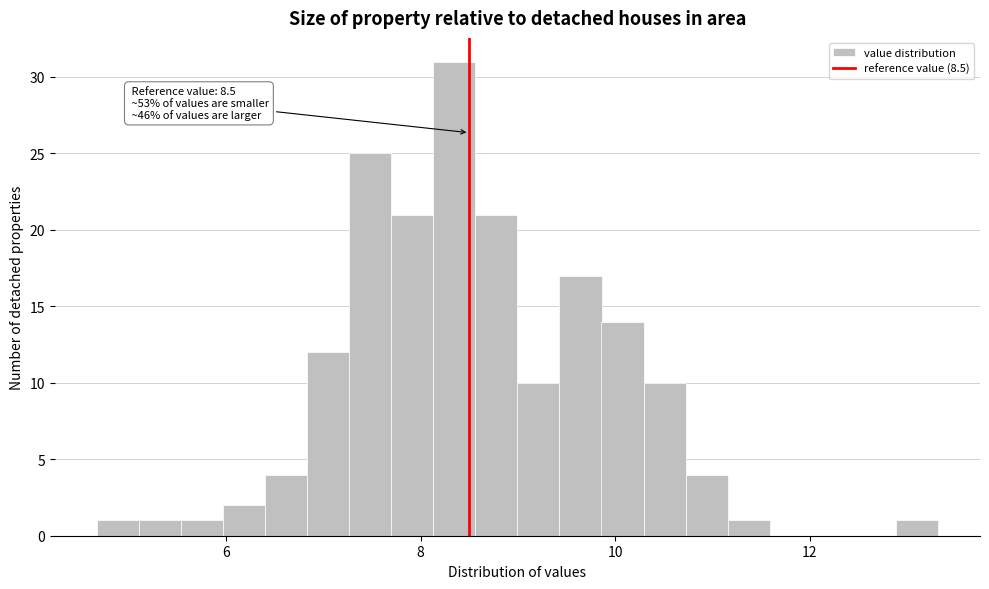

Read against the x-axis, roughly where is the centre of the tallest bar?

8.4